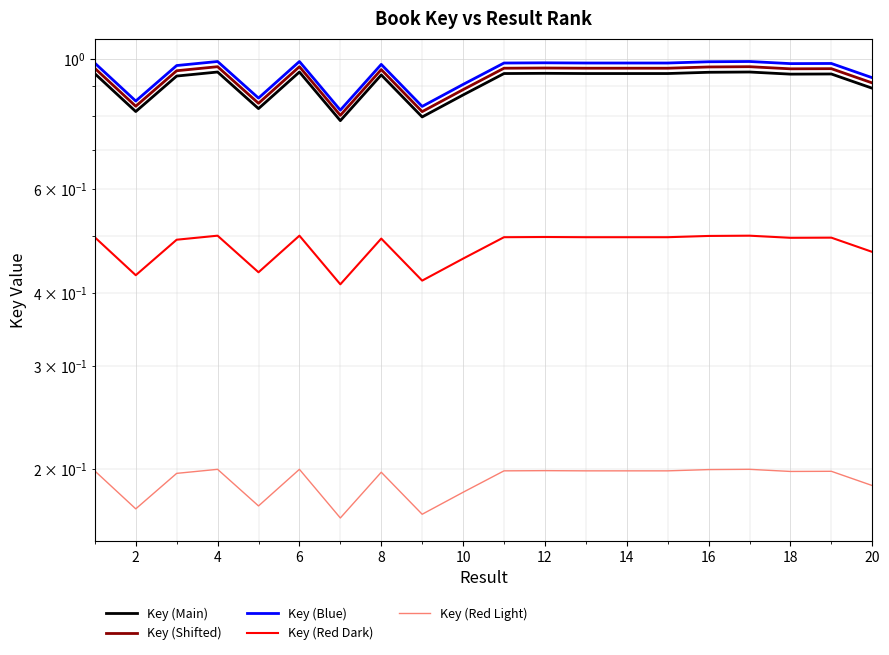

Is this an area chart (filled region under the line)?

No